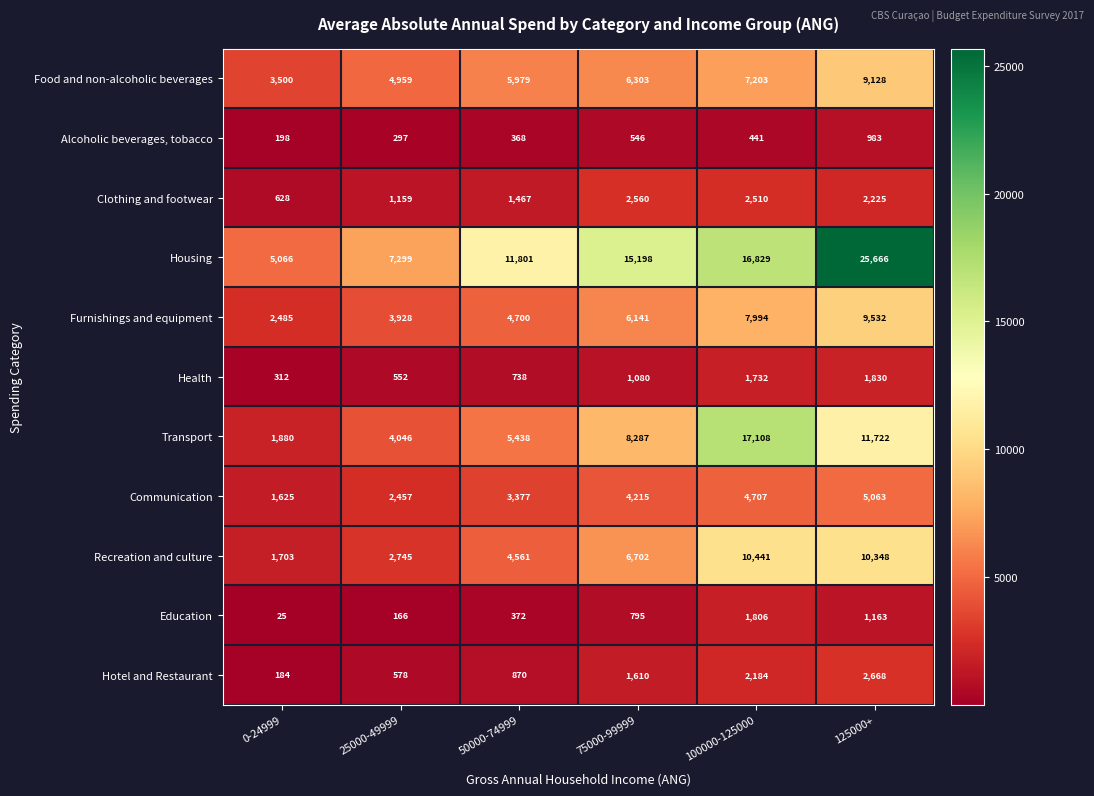

Which series has the widest spread of values?

Housing